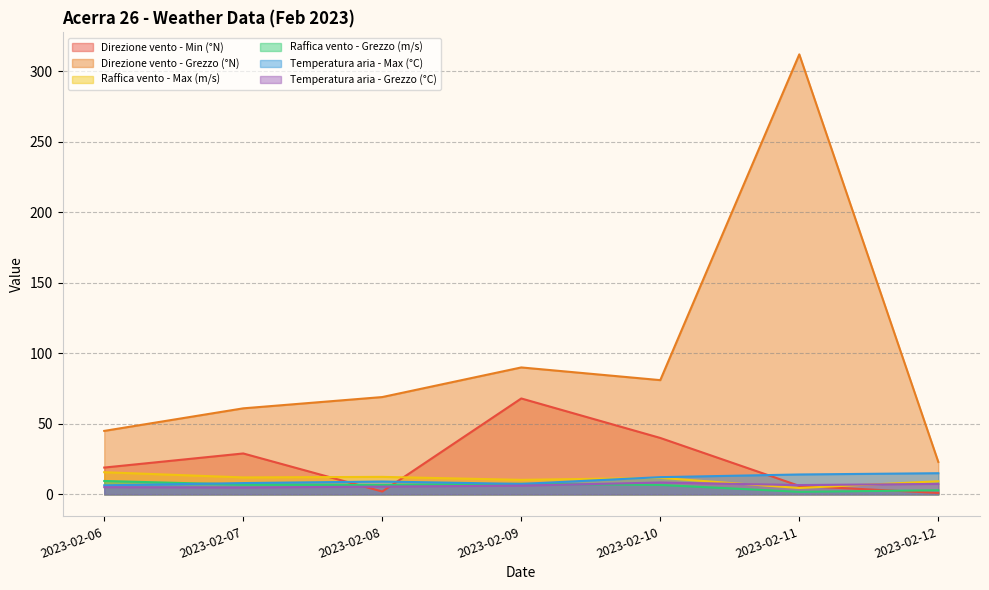

How many values in the Raffica vento - Max (m/s) series are below 11?

3